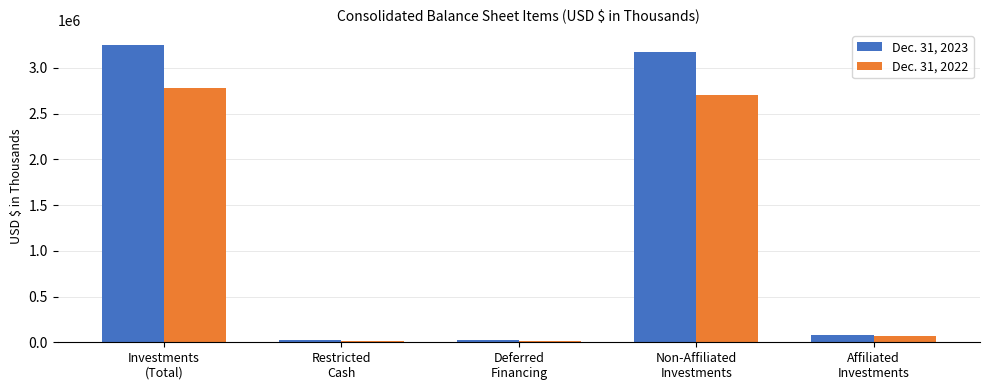

Which series has the largest range (max minus min)?

Dec. 31, 2023